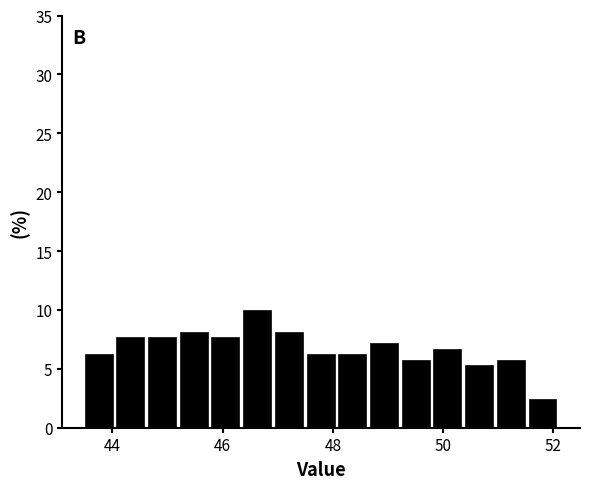

Read against the x-axis, roughly where is the centre of the tallest bar?

46.6